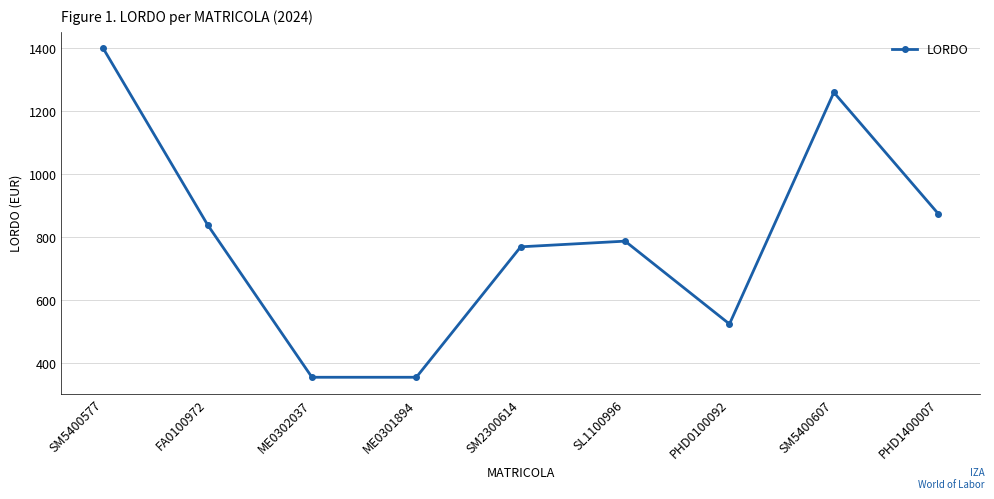

What is the smallest value displayed?

356